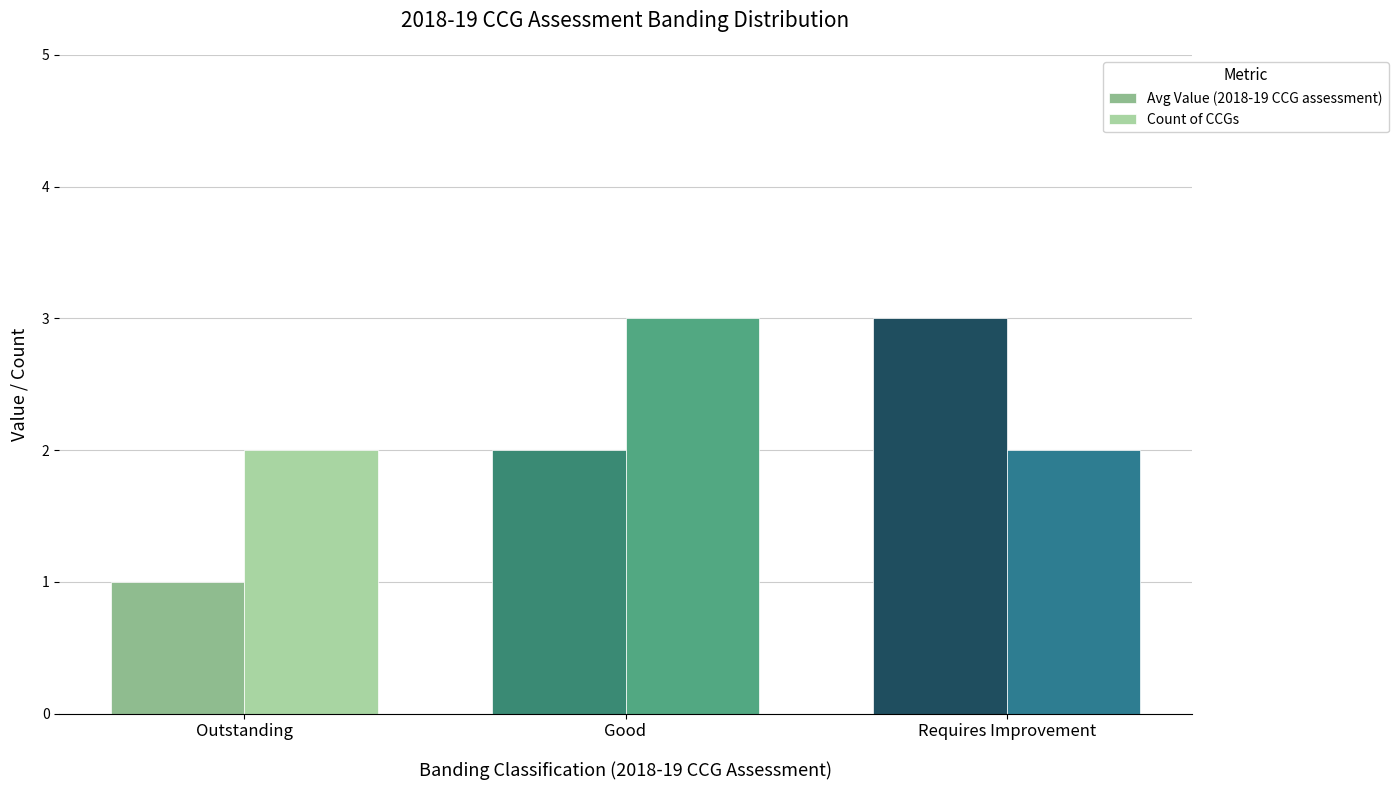

At Outstanding, list the series in order from smallest to largest.

Avg Value (2018-19 CCG assessment), Count of CCGs